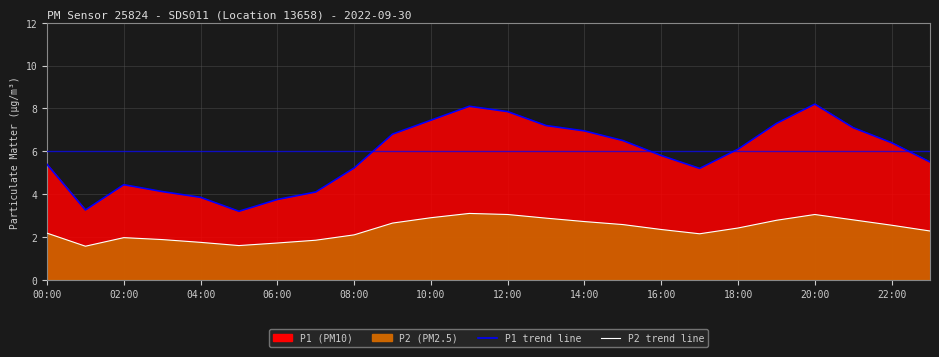

How many values in the P2 line series are below 2?

7